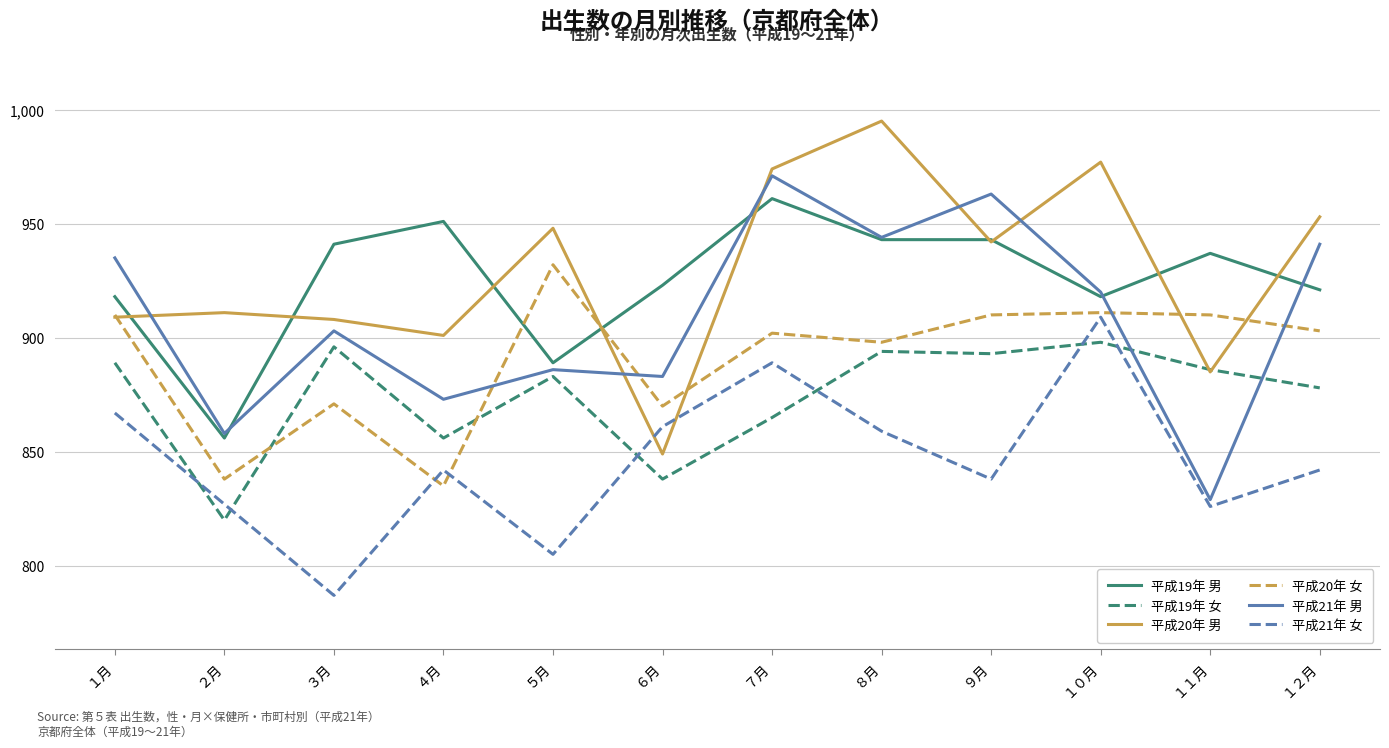

The 平成19年 女 series shows 437 at １０月. True or false?

False